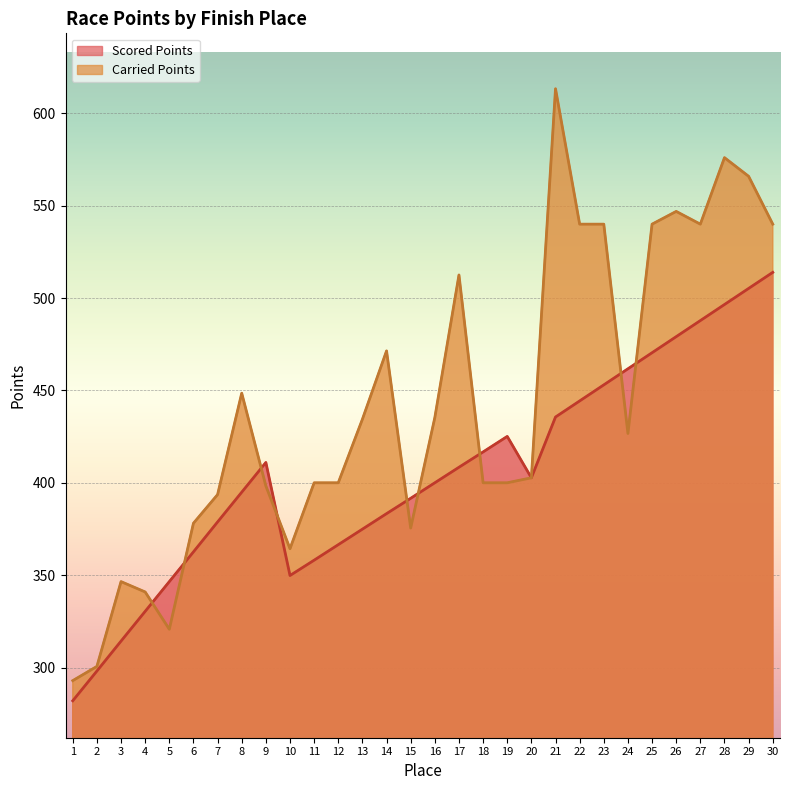

How many data points in Carried Points are less than 426?

15